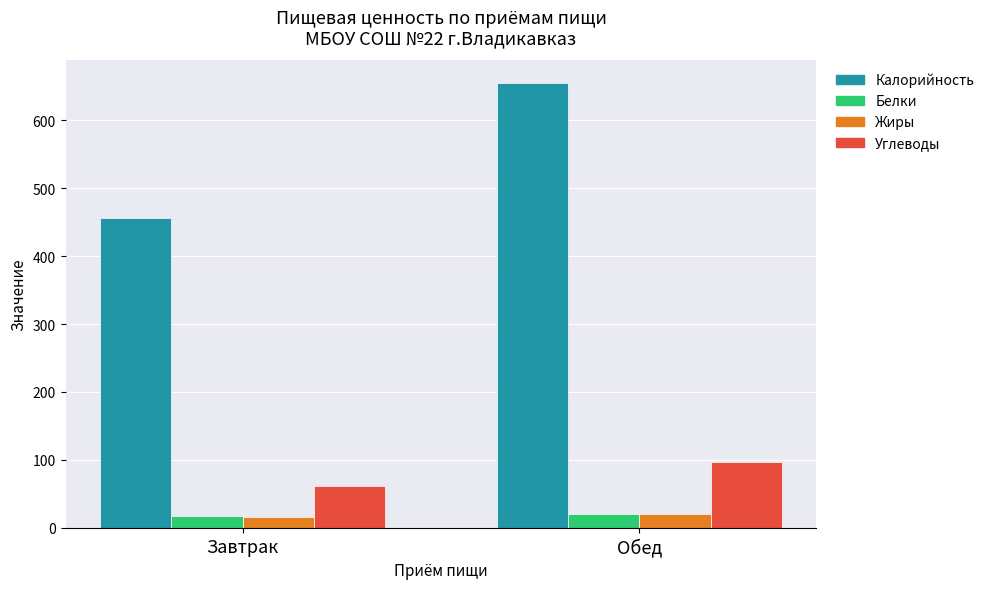

Which series changed the most between Завтрак and Обед?

Калорийность